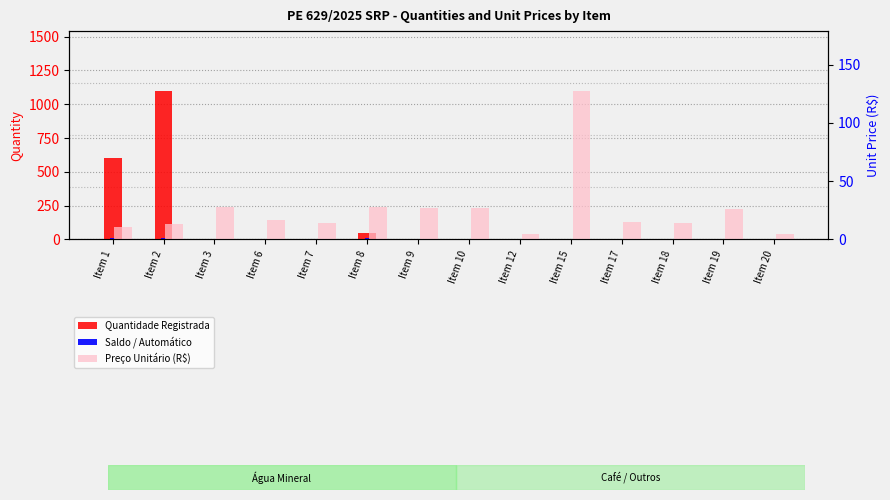

At which label is Preço Unitário (R$) closest to 66?

Item 3